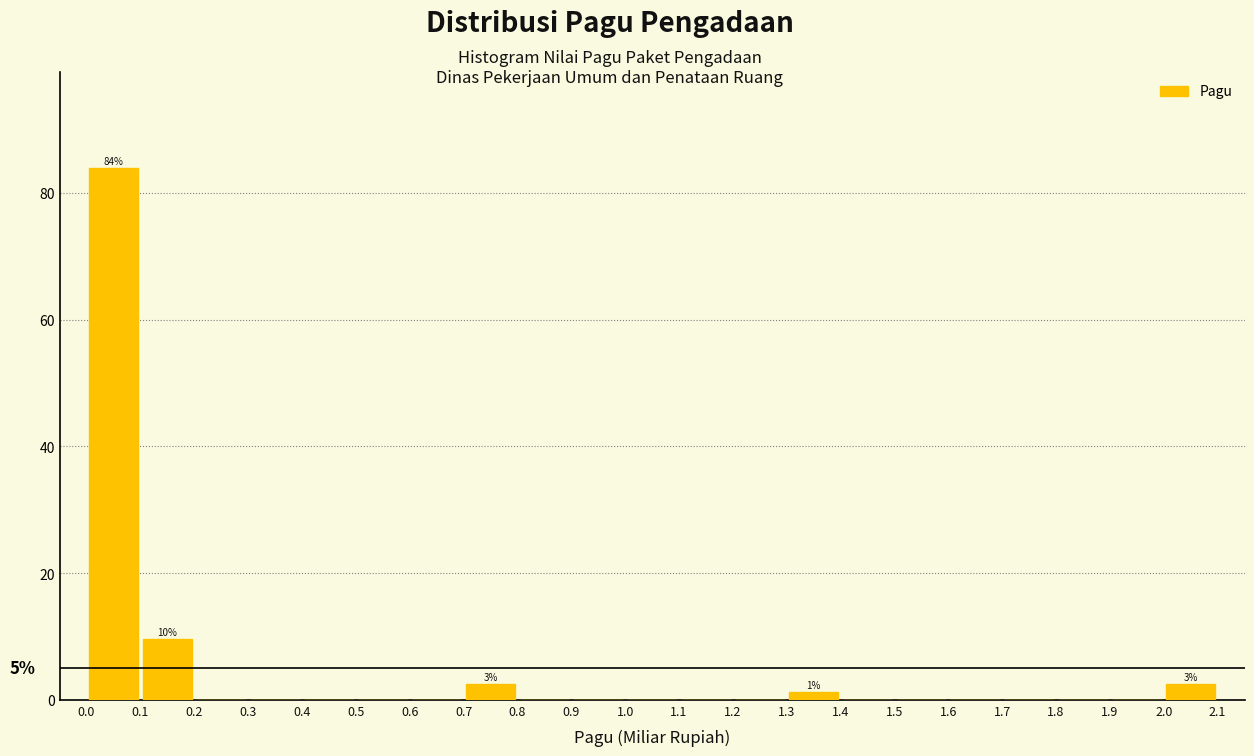

Over which range of the x-axis is the bar tallest?

0.0 to 0.1